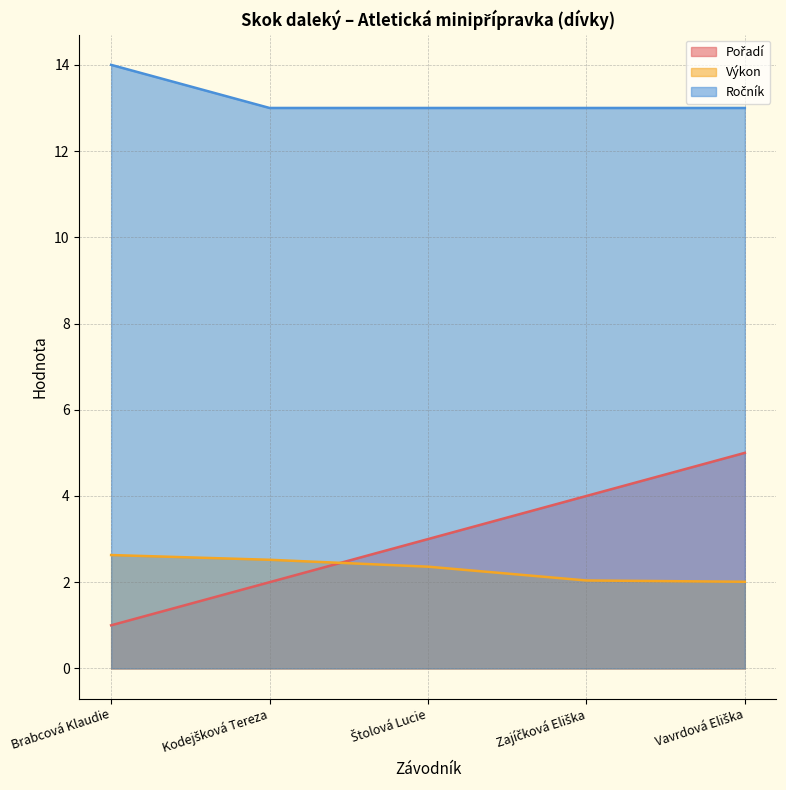

Which category has the highest value in the Výkon series?

Brabcová Klaudie